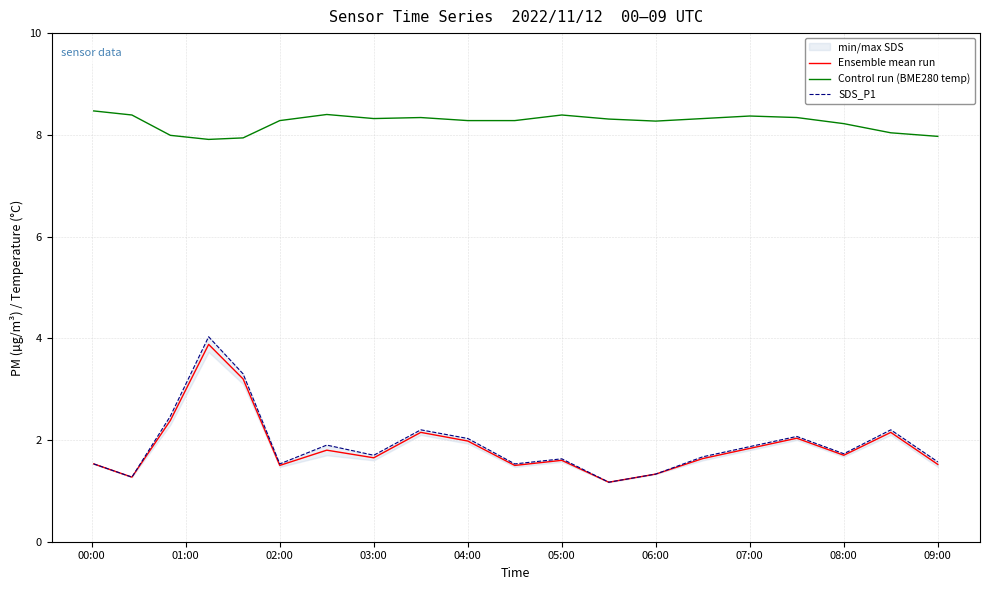

Which series has the largest total across all categories?

Control run (BME280 temp)